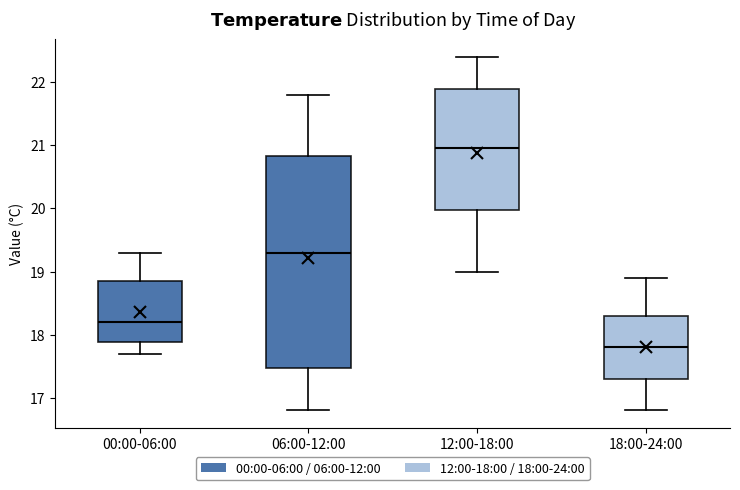

Reading left to right, read every box against the y-axis: the position of its median line, the range the box covers, and the ends of its whiskers. The values are not printed on the chart, so give them approximately, as read against the axis.

00:00-06:00: median 18.2, box 17.9 to 18.9, whiskers 17.7 to 19.3
06:00-12:00: median 19.3, box 17.5 to 20.8, whiskers 16.8 to 21.8
12:00-18:00: median 21.0, box 20.0 to 21.9, whiskers 19.0 to 22.4
18:00-24:00: median 17.8, box 17.3 to 18.3, whiskers 16.8 to 18.9